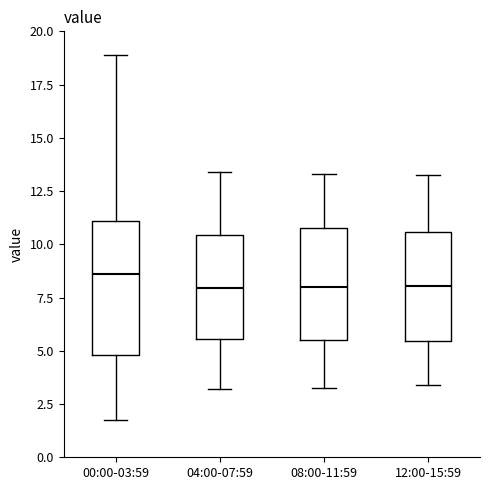

Reading left to right, read every box against the y-axis: the position of its median line, the range the box covers, and the ends of its whiskers. The values are not printed on the chart, so give them approximately, as read against the axis.

00:00-03:59: median 8.5, box 5.0 to 11.0, whiskers 2.0 to 19.0
04:00-07:59: median 8.0, box 5.5 to 10.5, whiskers 3.0 to 13.5
08:00-11:59: median 8.0, box 5.5 to 11.0, whiskers 3.5 to 13.5
12:00-15:59: median 8.0, box 5.5 to 10.5, whiskers 3.5 to 13.5